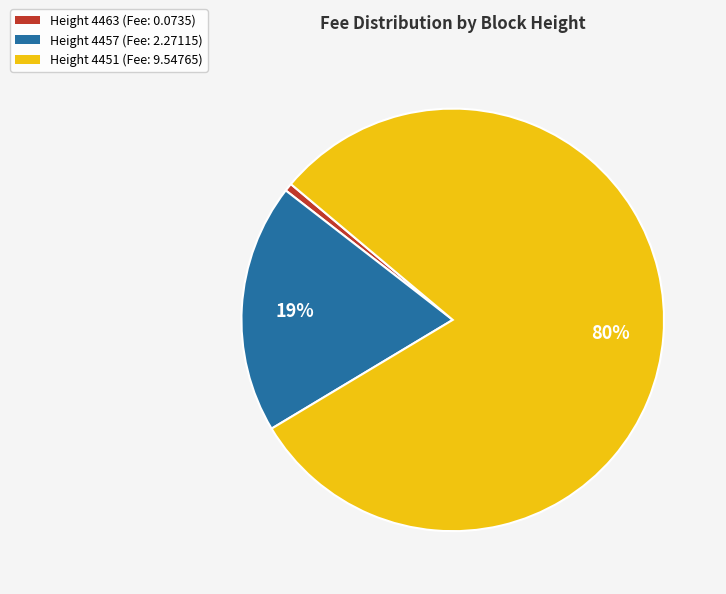

Rank the categories by value from highest to lowest.

Height 4451 (Fee: 9.54765), Height 4457 (Fee: 2.27115), Height 4463 (Fee: 0.0735)